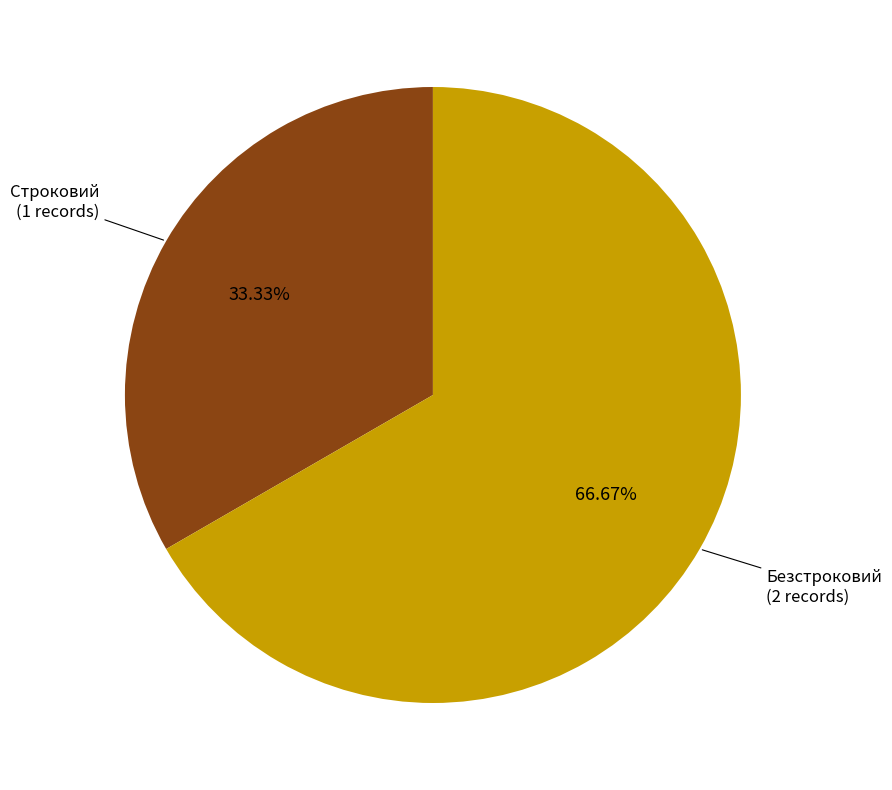

How many segments does this pie chart have?

2